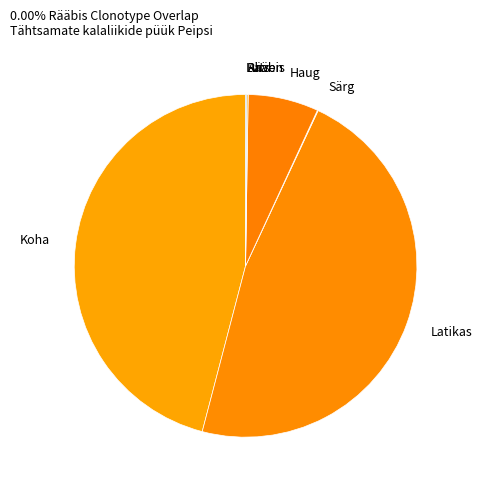

Does any single category account for the majority?

No